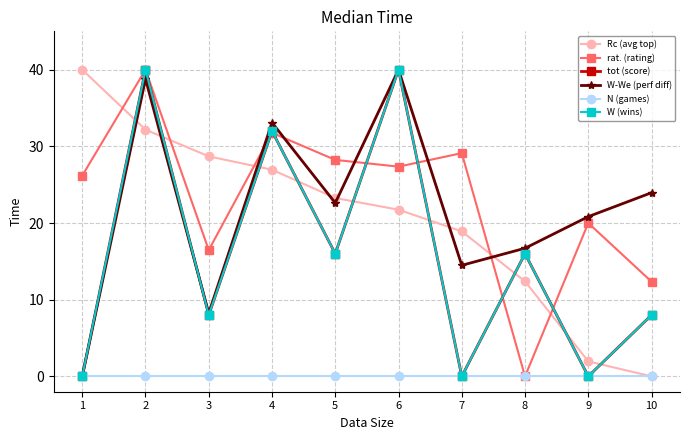

Does the chart have visible grid lines?

Yes